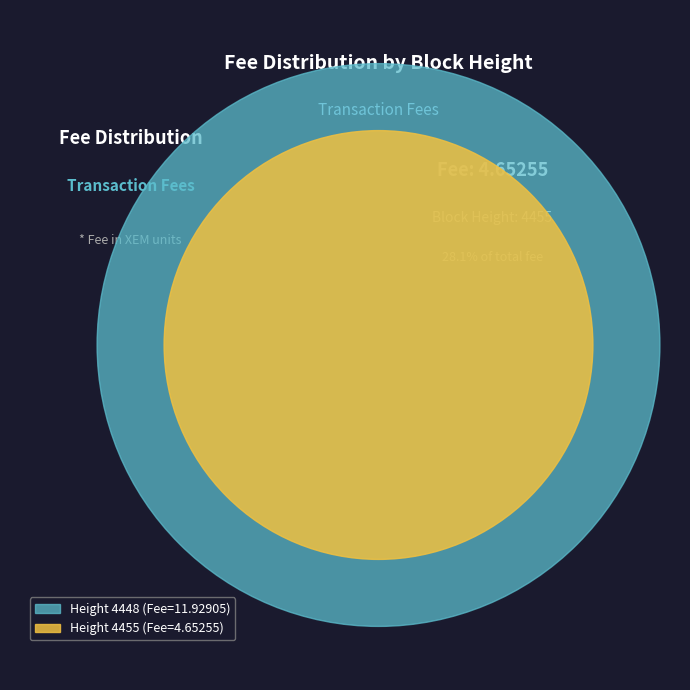

To the nearest percent, what percentage of the pie is 4448?

72%